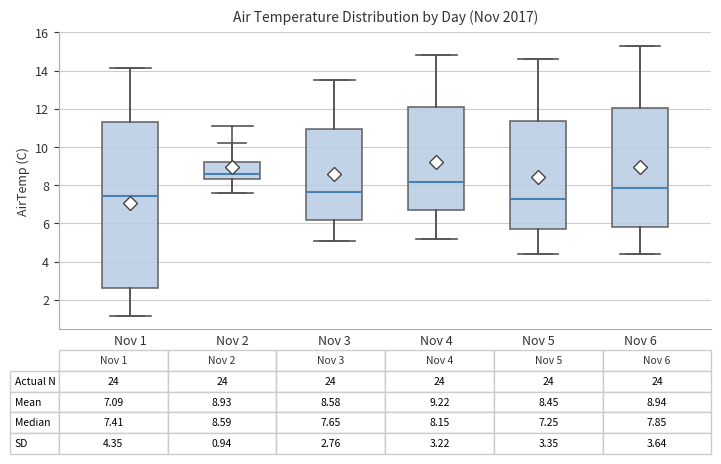

Which box's median line is the highest?

Nov 2